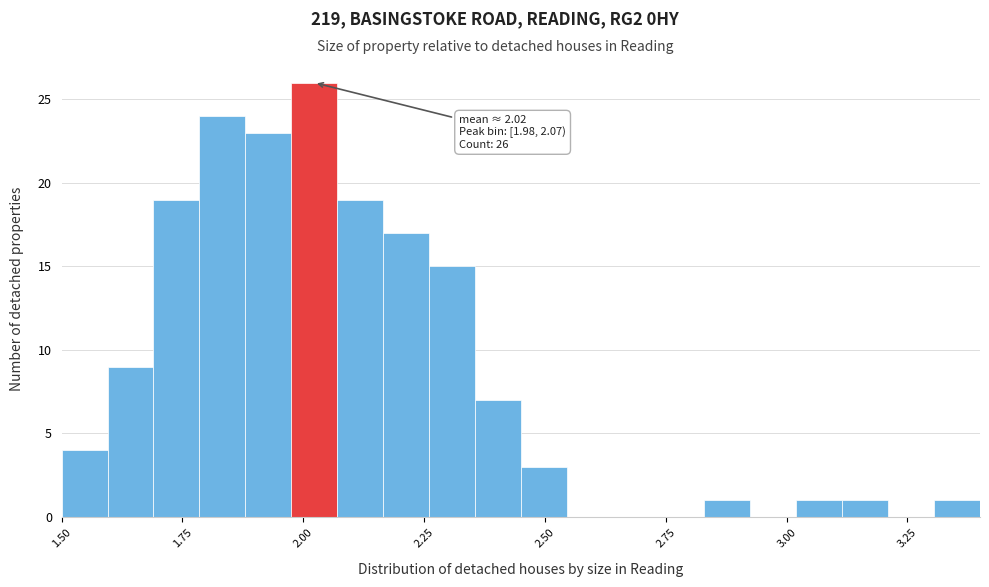

Around what value on the x-axis is the tallest bar? Give the approximate position of its centre, as read against the axis.

2.00